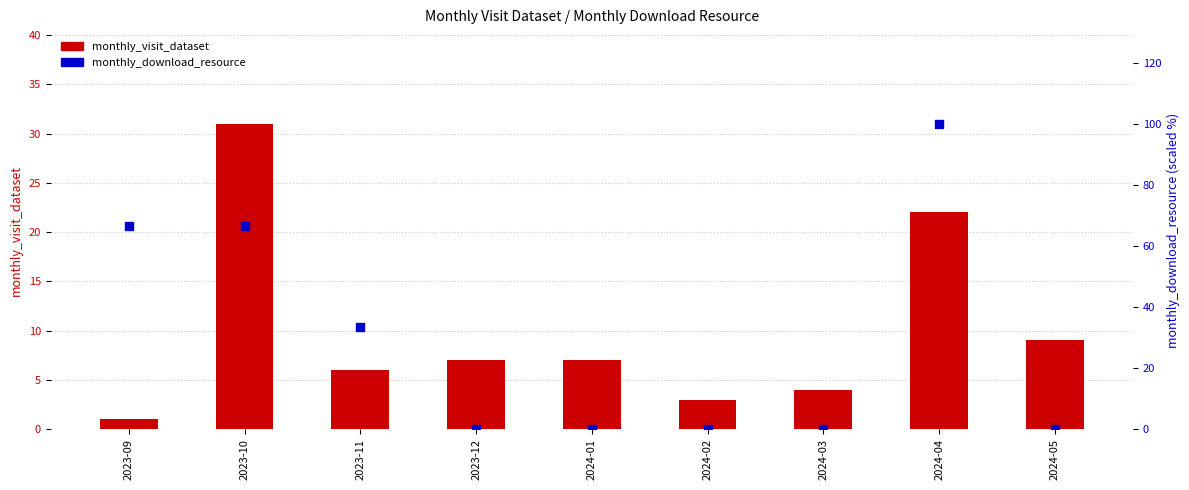

At how many categories does at least one series exceed 88?

1